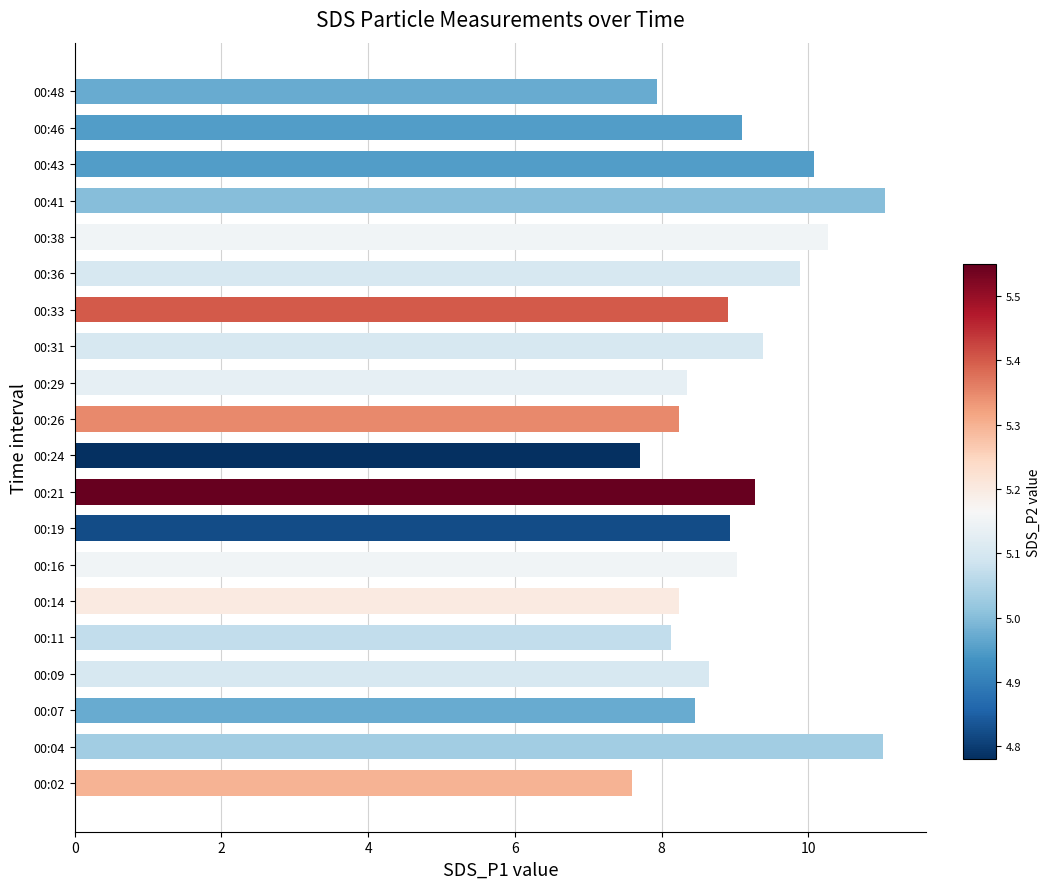

The chart shows a value of 8.9 at 00:19. True or false?

True